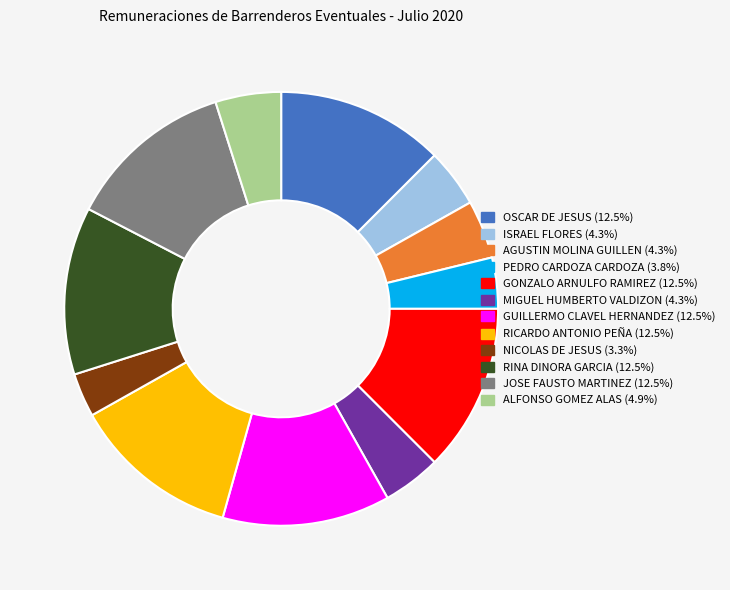

Is there a majority slice in this chart?

No